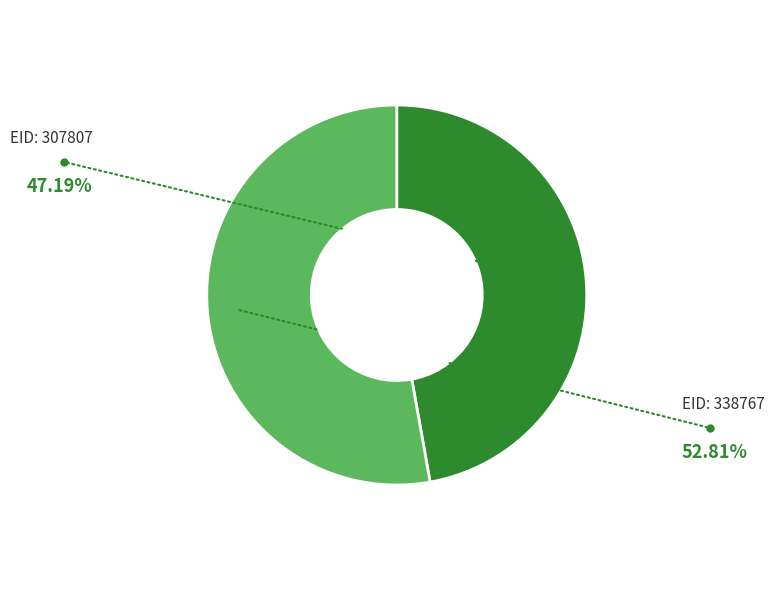

Does any single category account for the majority?

Yes